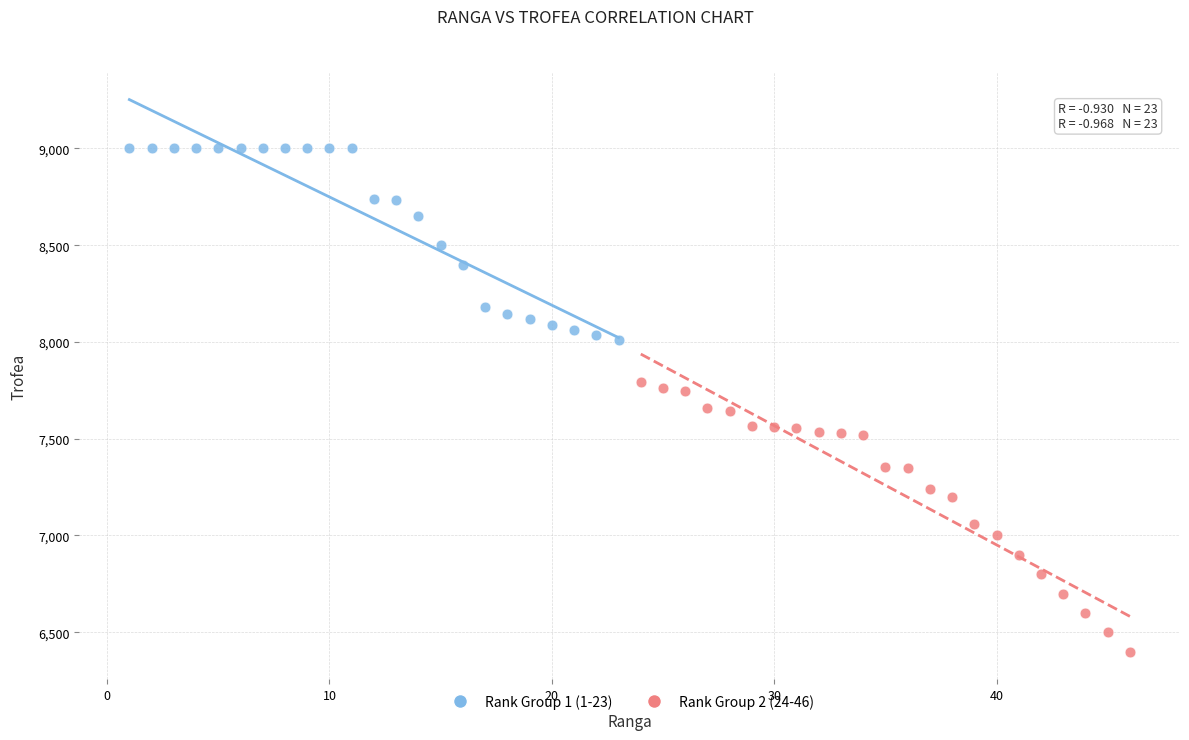

Which series has the largest Y range (max minus min)?

Rank Group 2 (24-46)